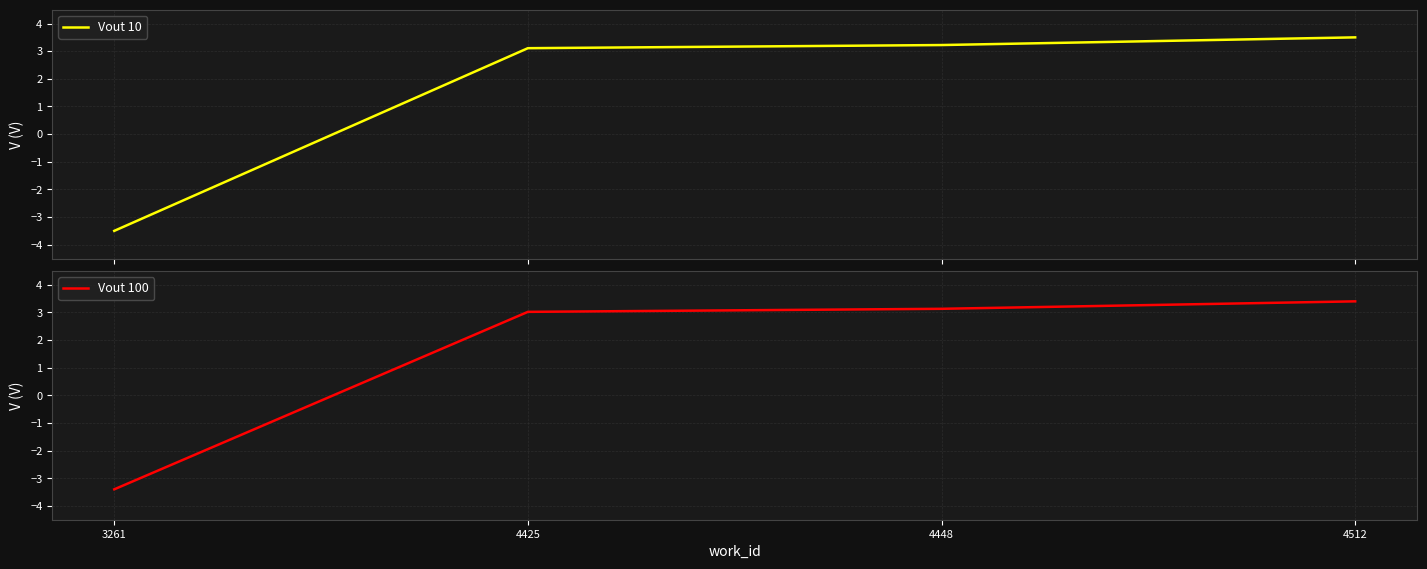

What is the difference between the maximum and minimum values in the Vout 10 series?

7.0